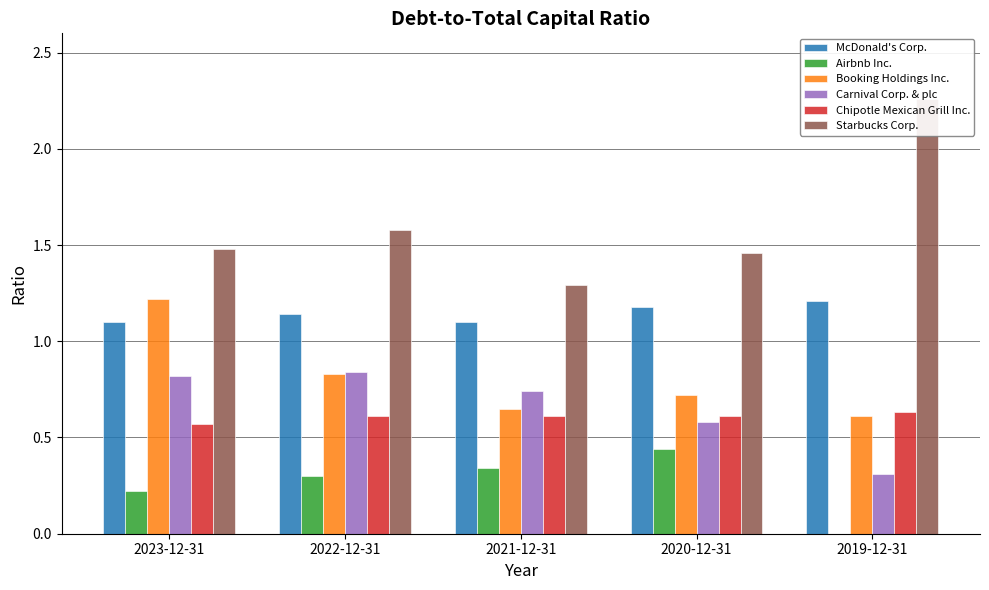

Rank the categories by Airbnb Inc. value from lowest to highest.

2019-12-31, 2023-12-31, 2022-12-31, 2021-12-31, 2020-12-31